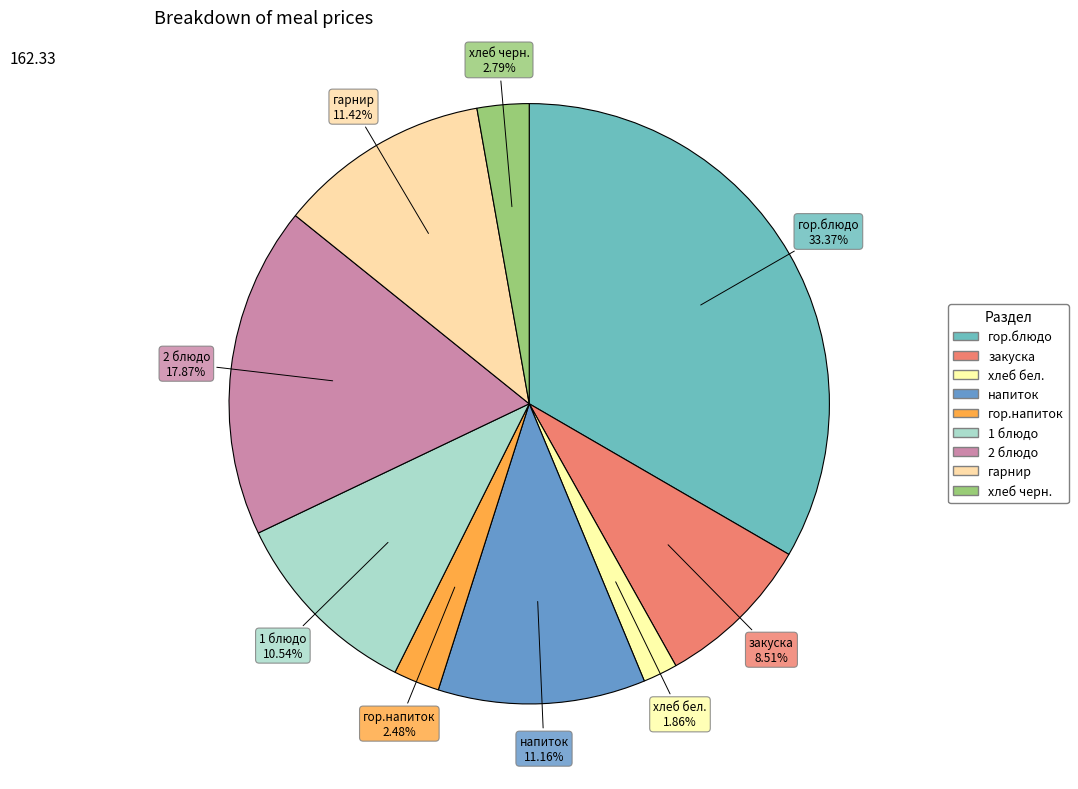

Combined, what portion of the pie is гарнир and хлеб бел.?

13.3%